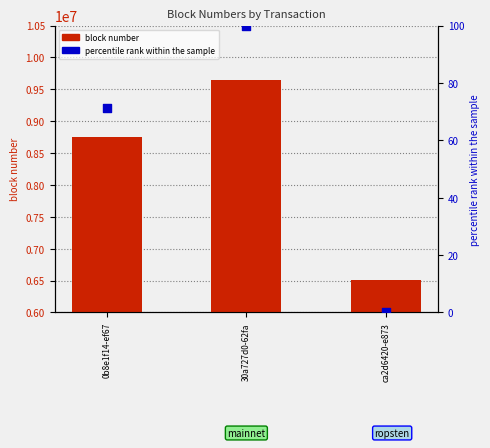

Which series reaches the minimum Y coordinate?

percentile rank within the sample